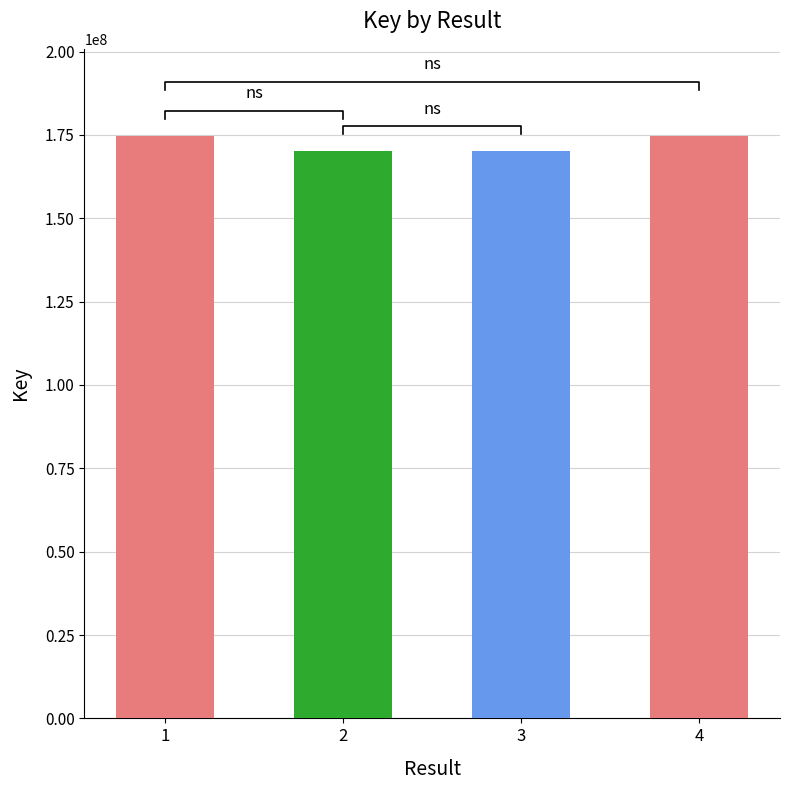

What is the smallest value displayed?

170076950